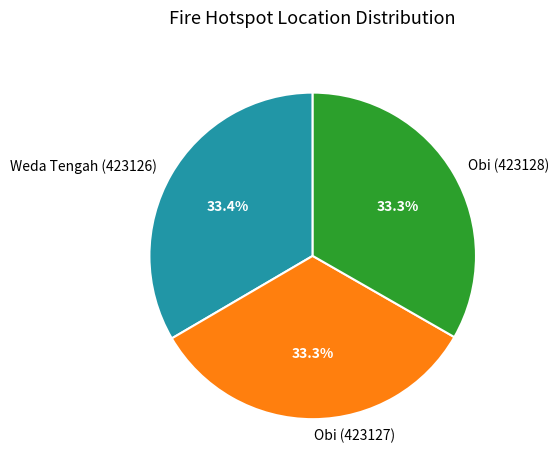

How many segments does this pie chart have?

3